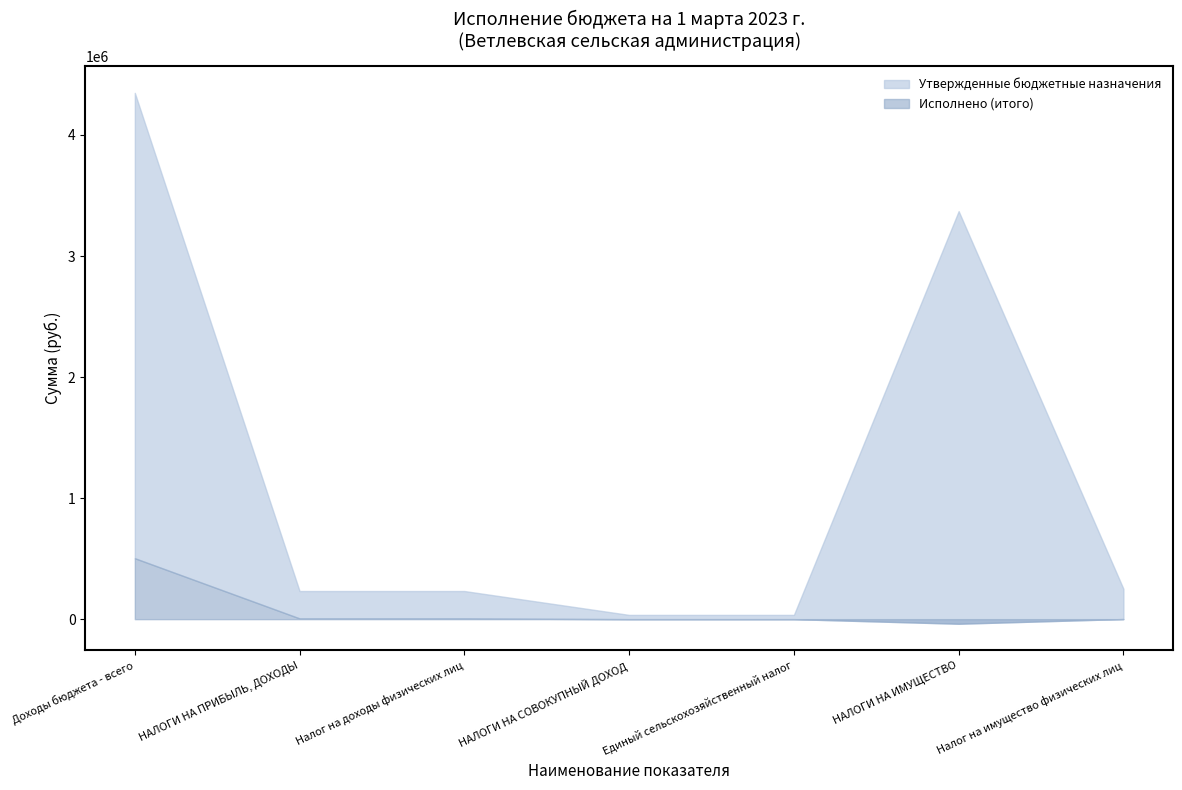

At which category is the sum across all series the highest?

Доходы бюджета - всего